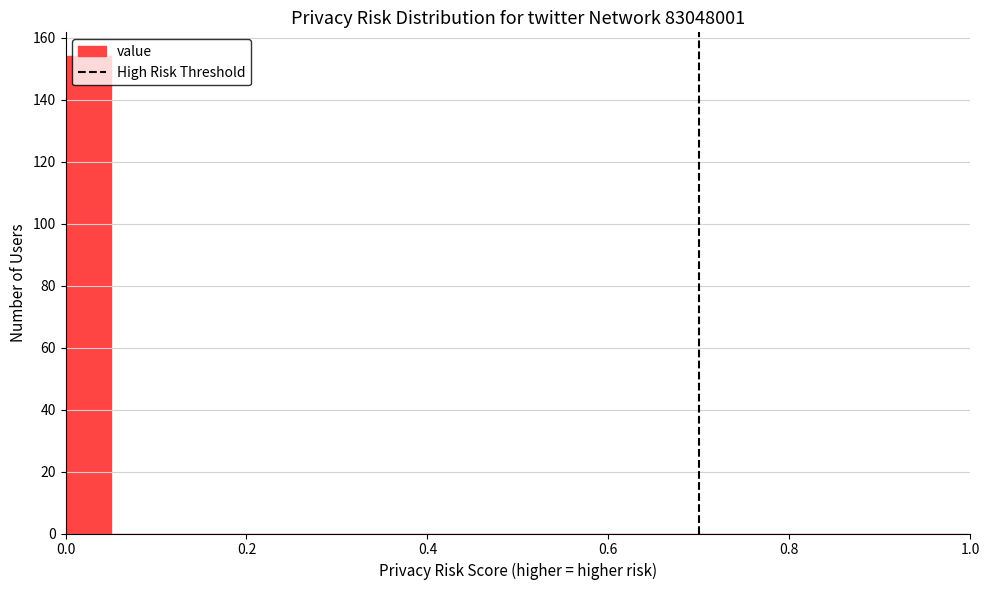

Around what value on the x-axis is the tallest bar? Give the approximate position of its centre, as read against the axis.

0.02